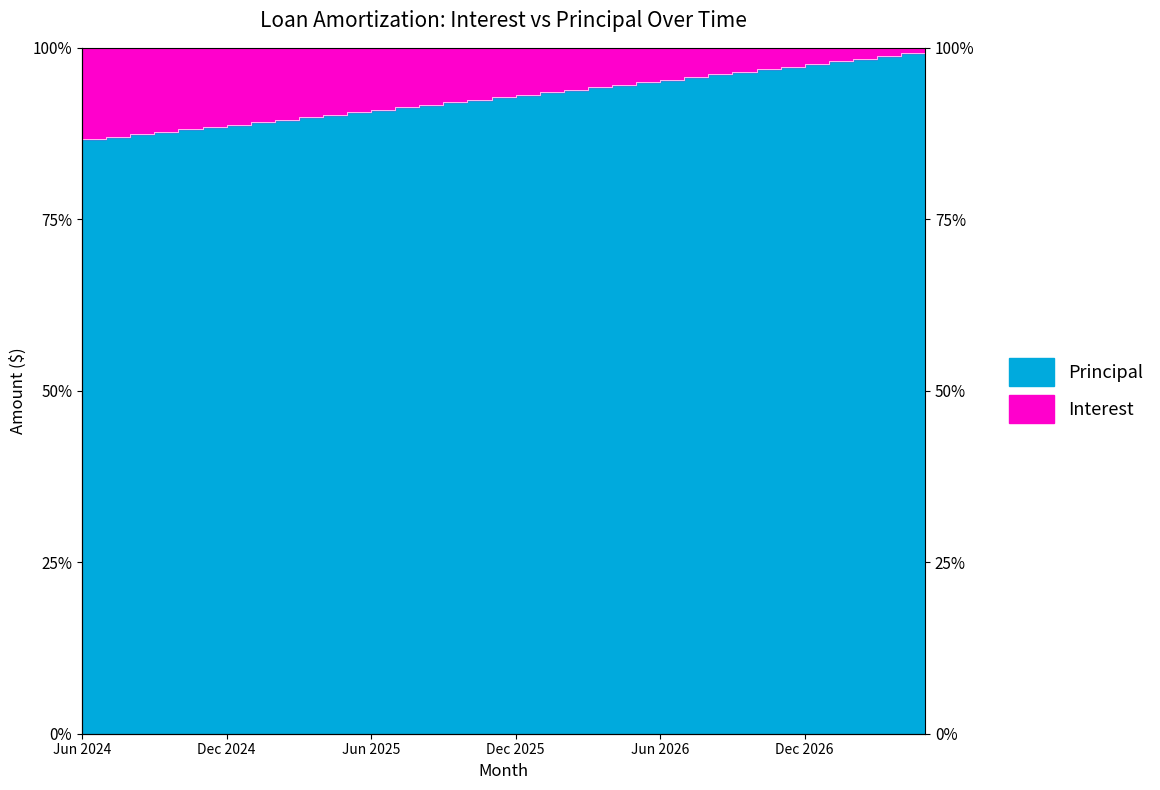

Reading right to left, list all the values displayed in this chart.

99.6	99.2	98.8	98.4	98.0	97.7	97.3	96.9	96.5	96.1	95.7	95.4	95.0	94.6	94.3	93.9	93.5	93.1	92.8	92.4	92.0	91.7	91.3	91.0	90.6	90.2	89.9	89.5	89.2	88.8	88.5	88.1	87.8	87.4	87.1	86.7